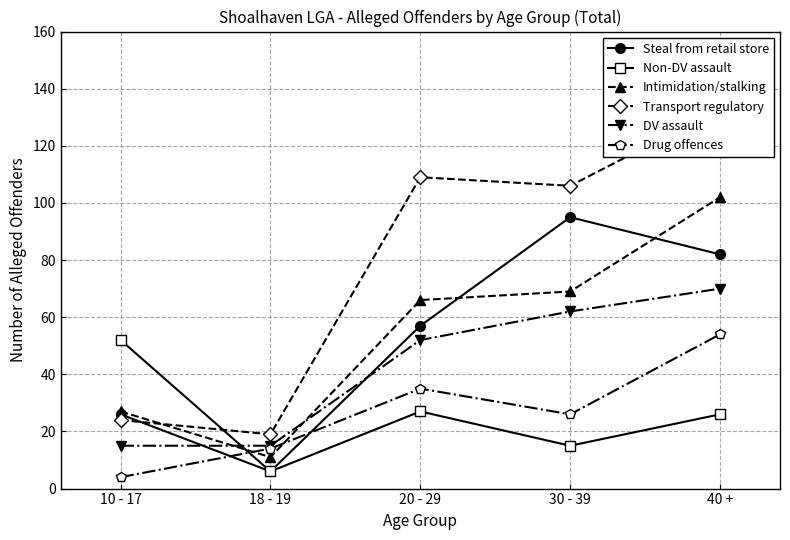

Is it true that Steal from retail store equals 95 at 30 - 39?

True